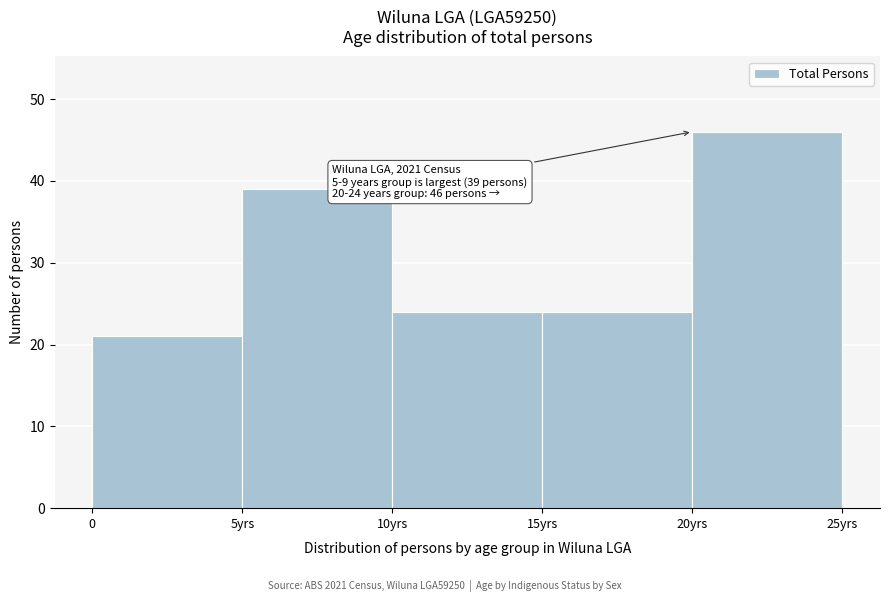

Reading left to right, transcribe all the data shown in this chart.

21	39	24	24	46